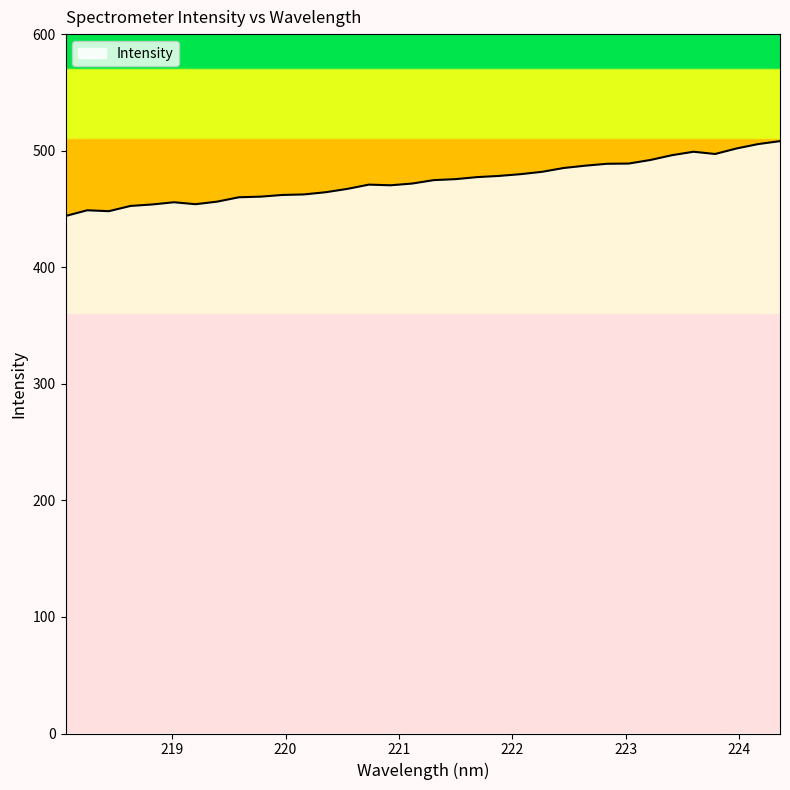

What is the difference between the maximum and minimum values?

64.2